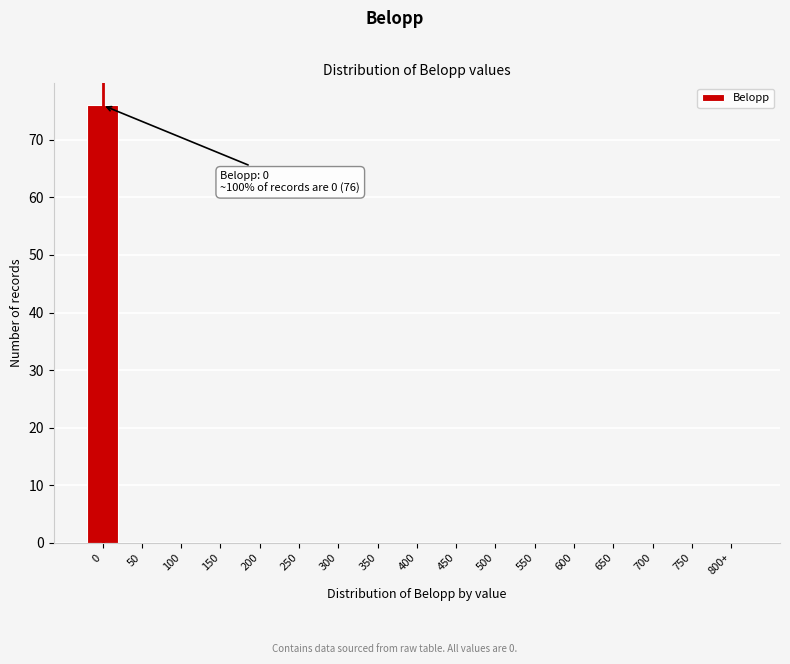

Reading right to left, what are all the values shown in this chart?

800+=0	750=0	700=0	650=0	600=0	550=0	500=0	450=0	400=0	350=0	300=0	250=0	200=0	150=0	100=0	50=0	0=76